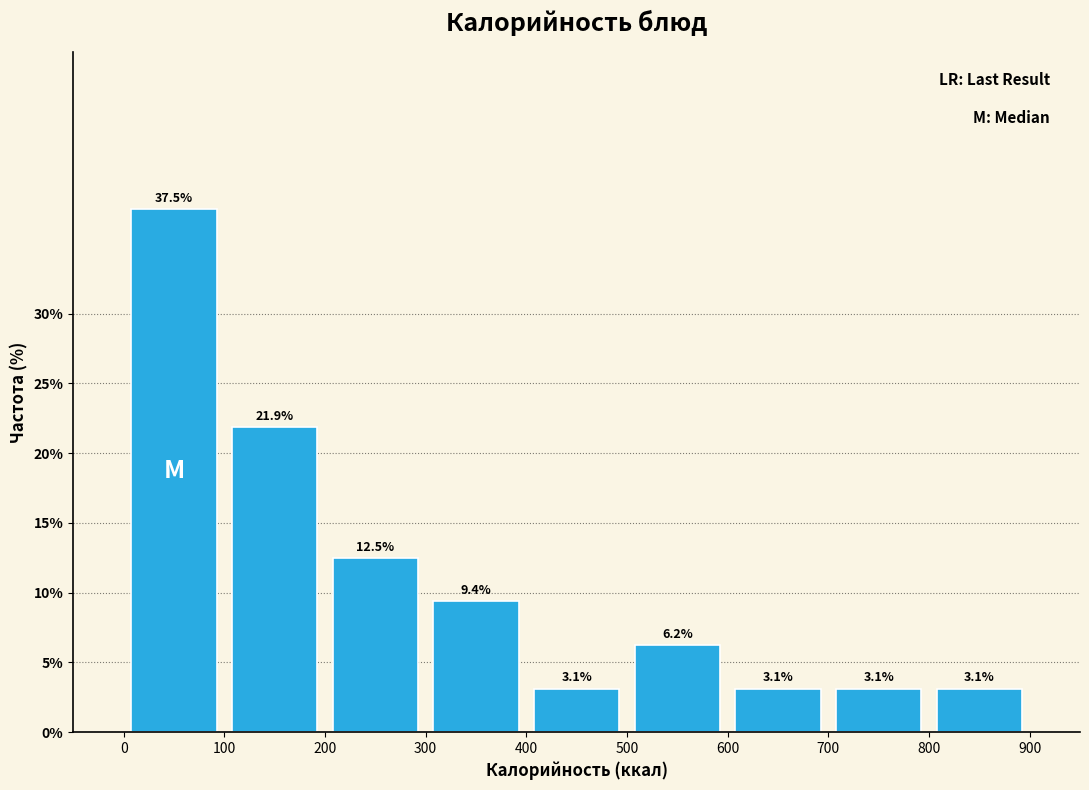

Reading left to right, transcribe this chart: for each bar, give the range it covers on the x-axis and its height.

0 to 100: 37.5
100 to 200: 21.9
200 to 300: 12.5
300 to 400: 9.4
400 to 500: 3.1
500 to 600: 6.2
600 to 700: 3.1
700 to 800: 3.1
800 to 900: 3.1